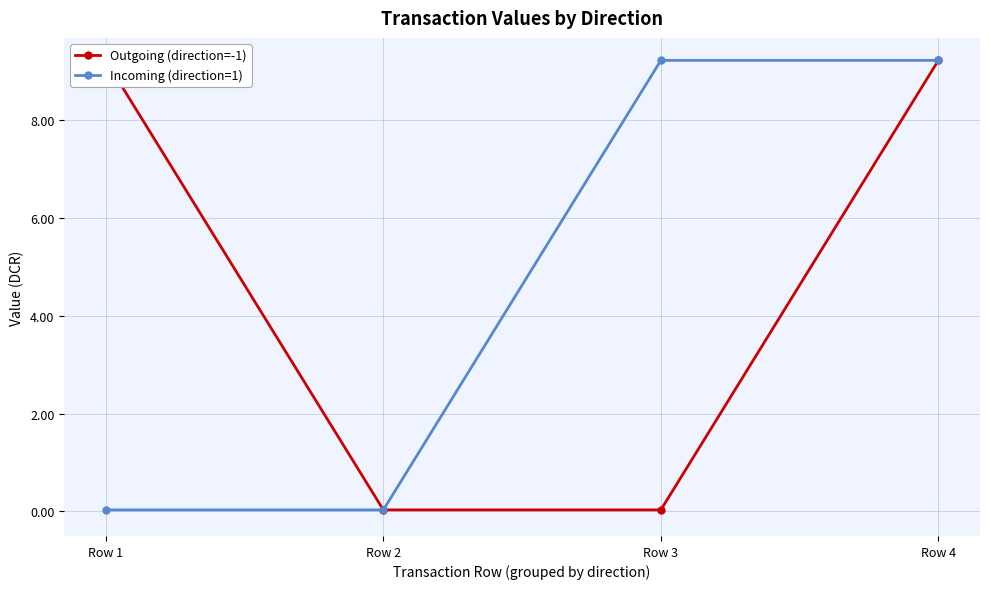

True or false: Incoming (direction=1) has a value of 15.2 at Row 3.

False